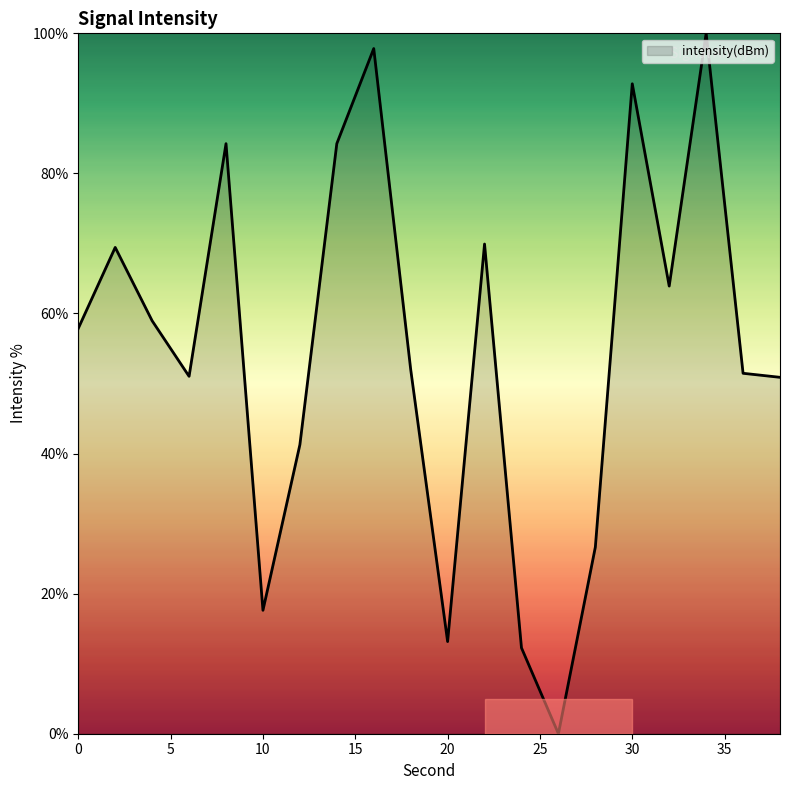

What is the maximum value shown in the chart?

100.0